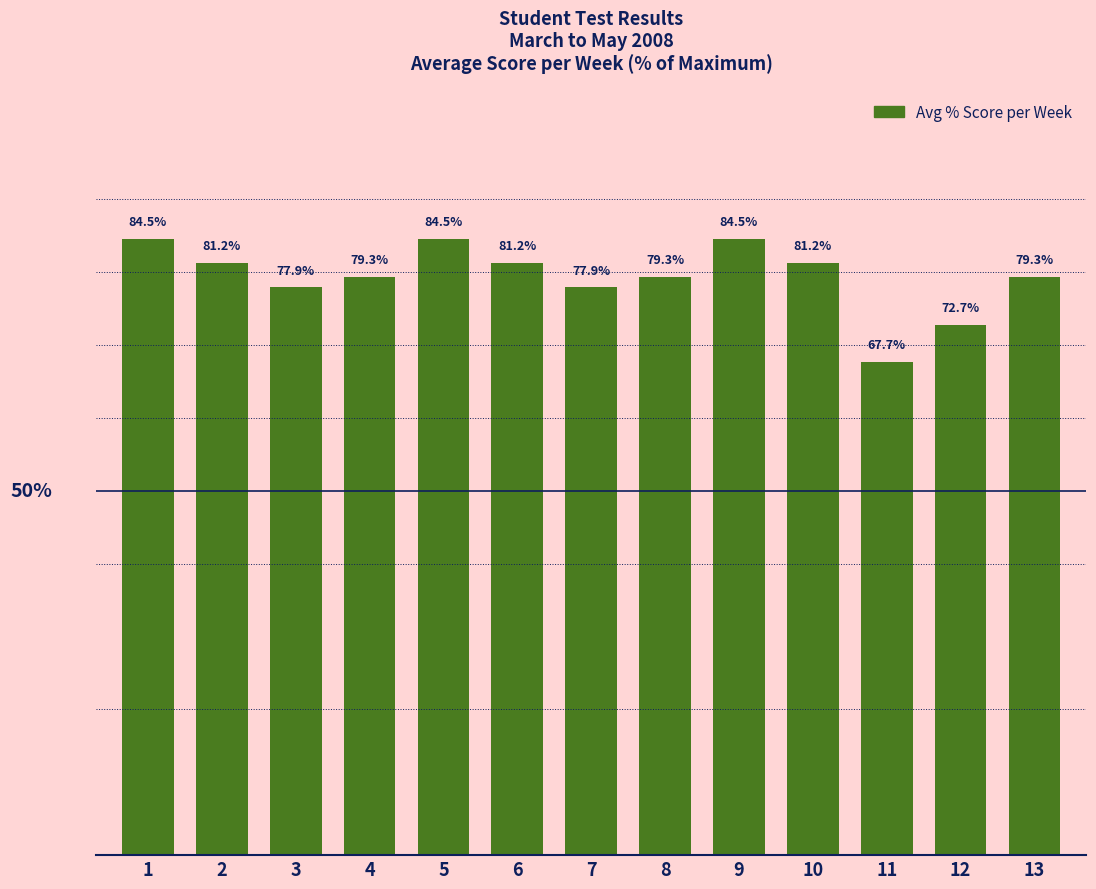

Which has a higher value, 3 or 13?

13